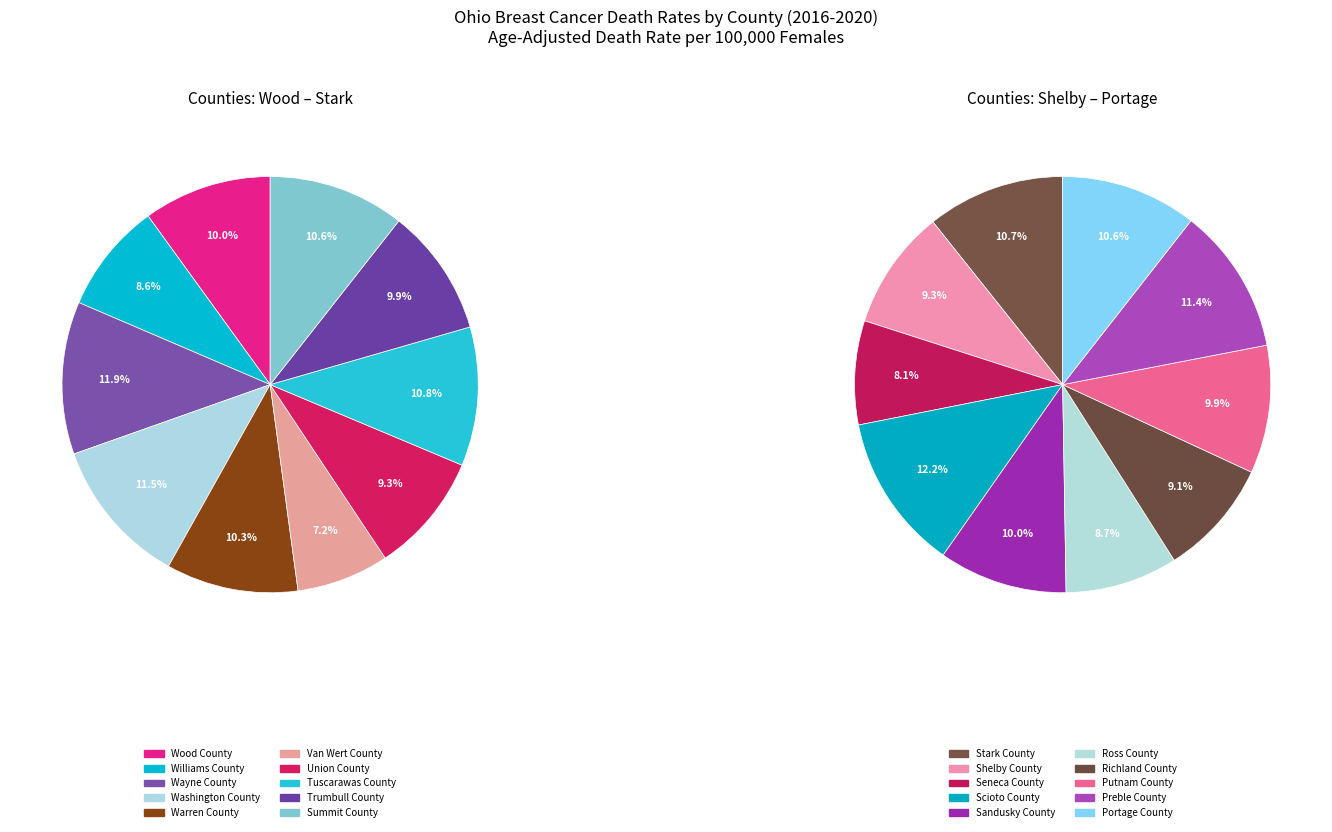

Which category has the smallest portion of the pie?

Van Wert County